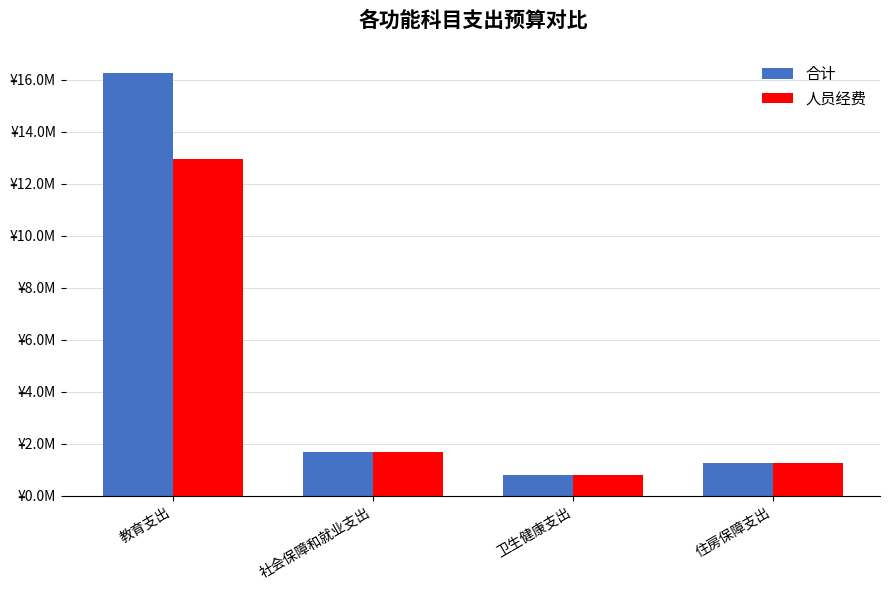

Reading right to left, what are all the values shown in this chart?

合计: 住房保障支出=1262371.7	卫生健康支出=802526.8	社会保障和就业支出=1683162.2	教育支出=16249935.0
人员经费: 住房保障支出=1262371.7	卫生健康支出=802526.8	社会保障和就业支出=1683162.2	教育支出=12951402.3